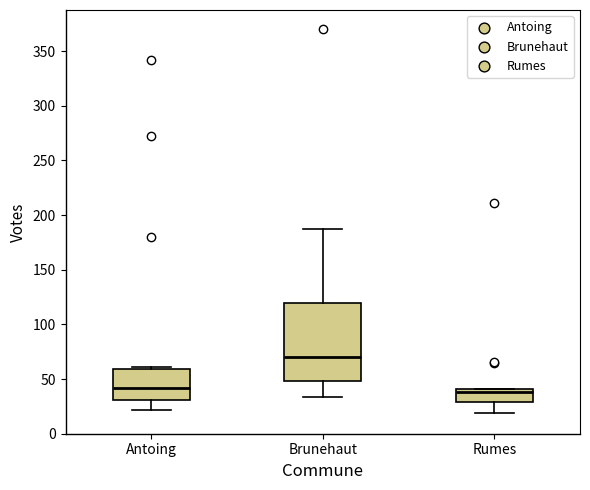

Reading left to right, read every box against the y-axis: the position of its median line, the range the box covers, and the ends of its whiskers. The values are not printed on the chart, so give them approximately, as read against the axis.

Antoing: median 40, box 30 to 60, whiskers 20 to 60 (just above the box's upper edge)
Brunehaut: median 70, box 50 to 120, whiskers 35 to 185
Rumes: median 40 (just below the box's upper edge), box 30 to 40, whiskers 20 to 40